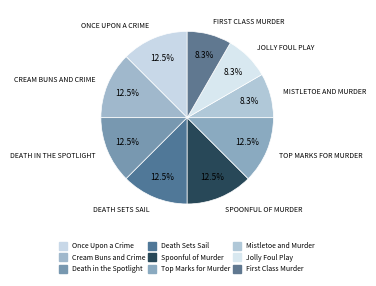

The Cream Buns and Crime slice represents 7% of the pie. True or false?

False